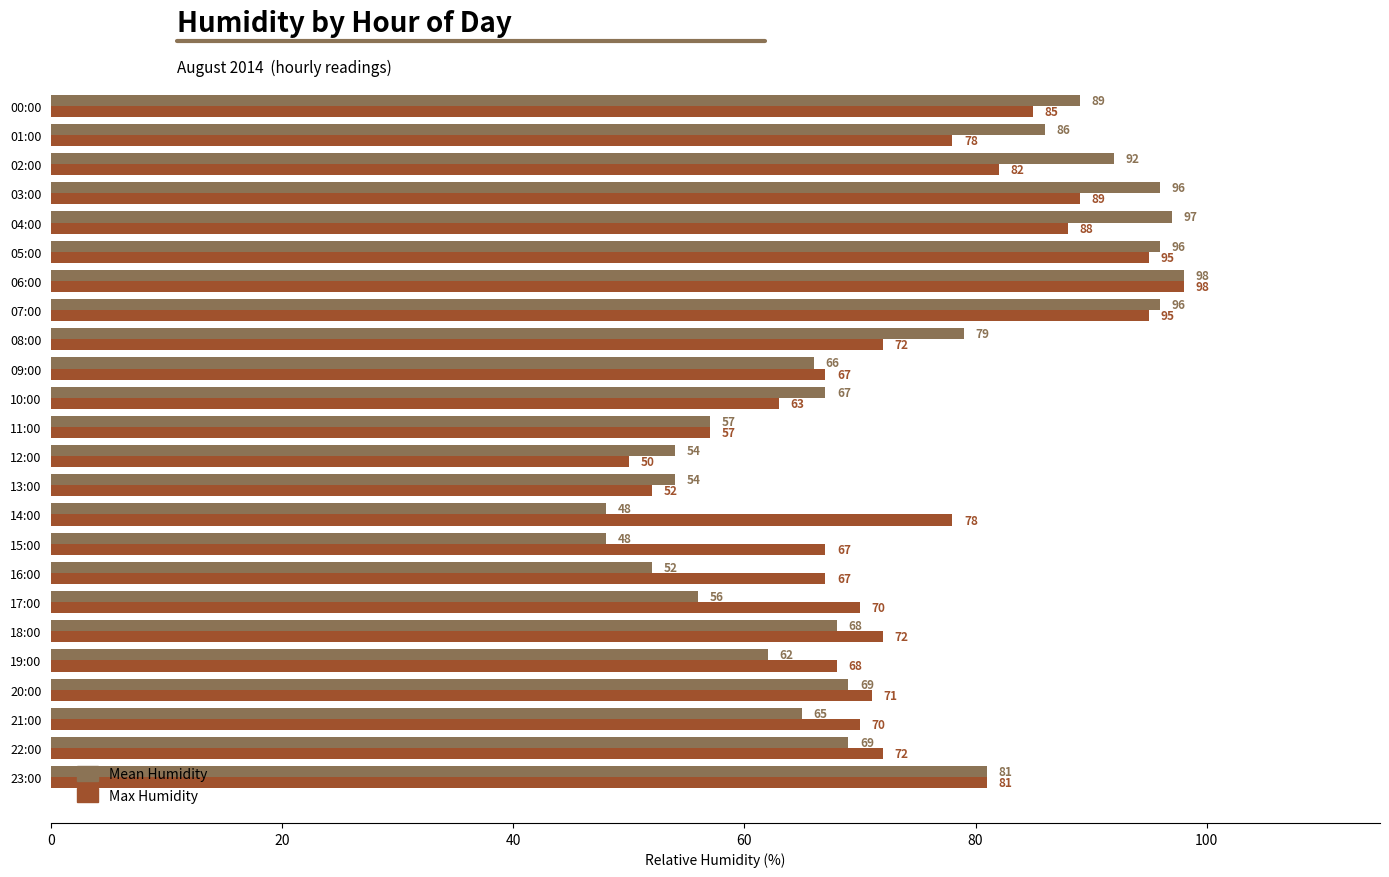

What is the smallest value displayed?

48